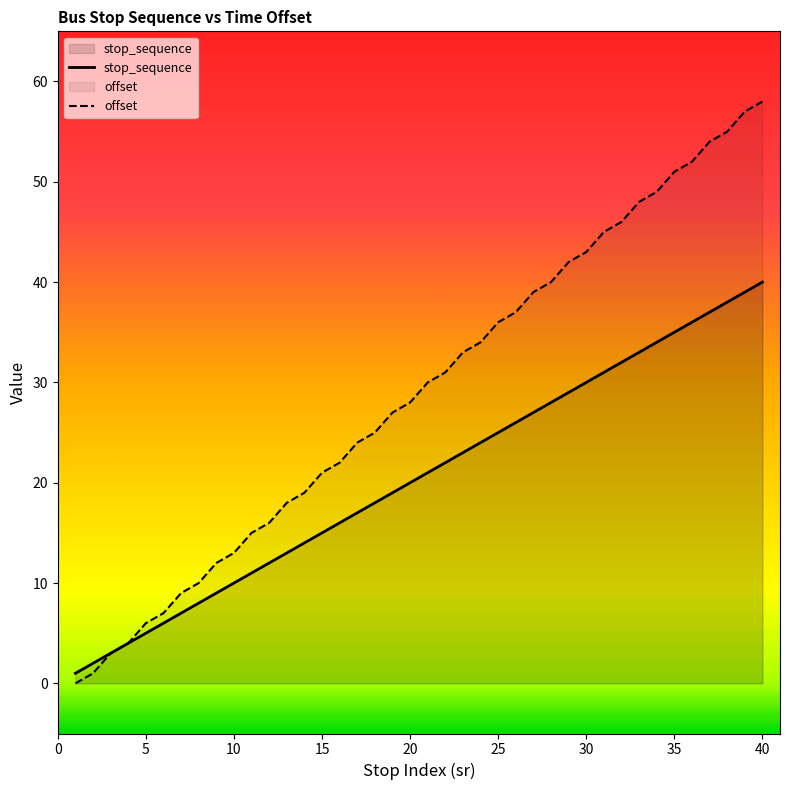

At how many categories does at least one series exceed 46?

8